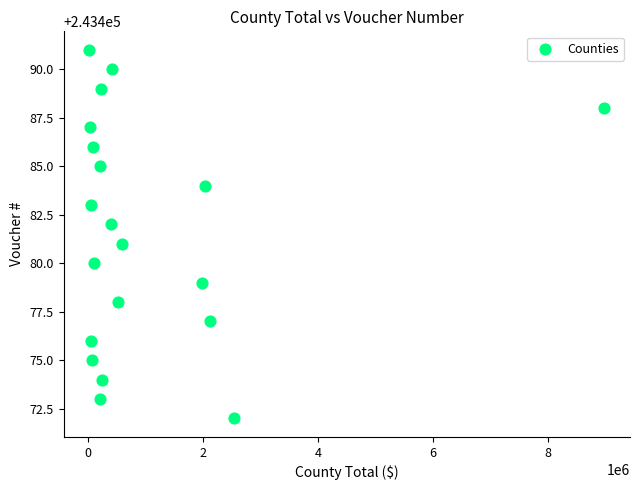

What is the range of Y values (max minus min)?

19